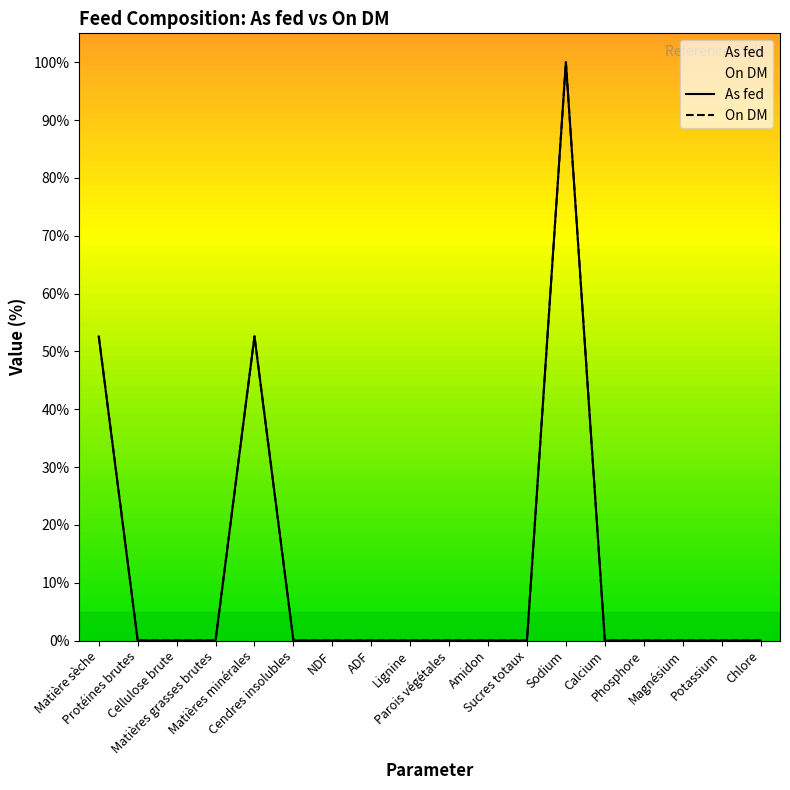

Reading left to right, transcribe all the data shown in this chart.

As fed: 52.6	0.0	0.0	0.0	52.6	0.0	0.0	0.0	0.0	0.0	0.0	0.0	100.0	0.0	0.0	0.0	0.0	0.0
On DM: 52.6	0.0	0.0	0.0	52.6	0.0	0.0	0.0	0.0	0.0	0.0	0.0	100.0	0.0	0.0	0.0	0.0	0.0